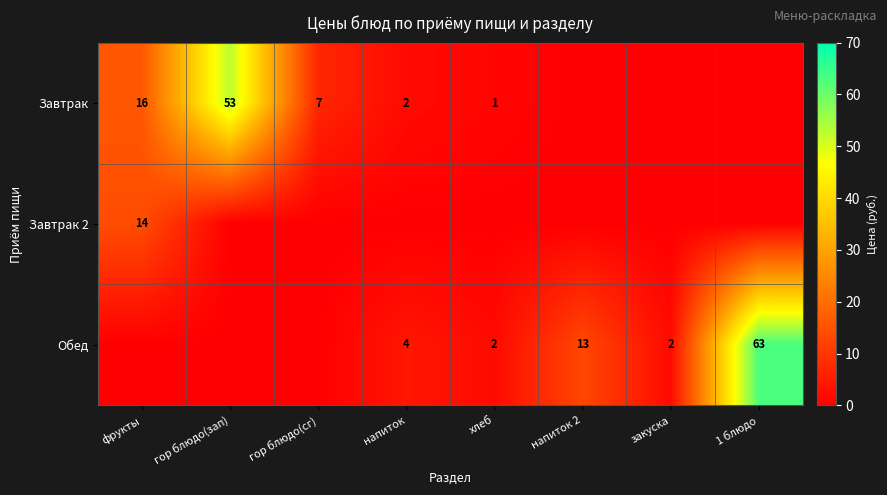

True or false: Завтрак 2 has a value of 14 at фрукты.

True